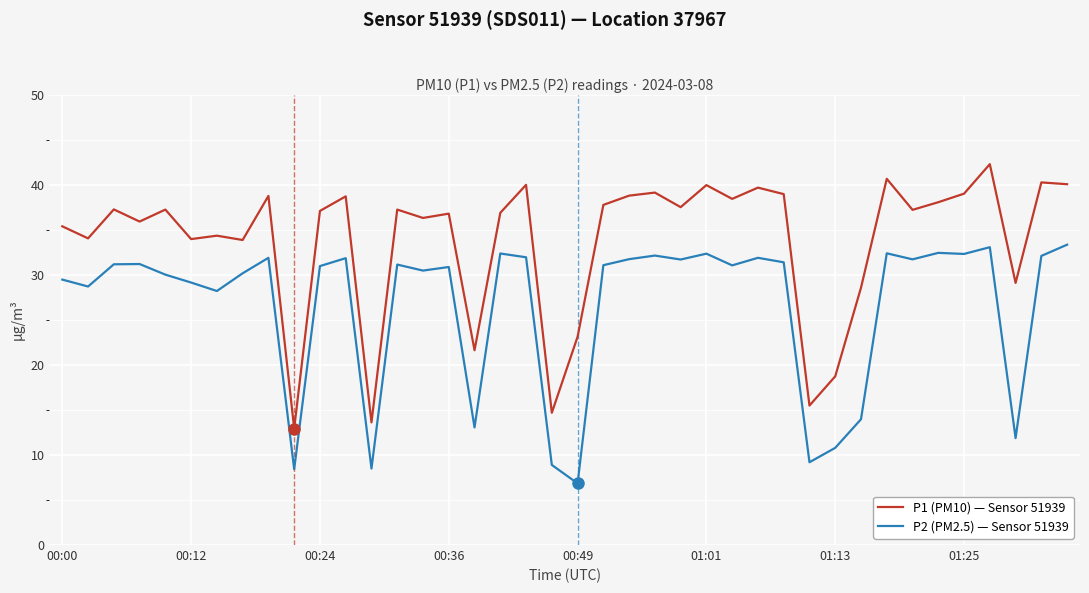

Which series has the largest total across all categories?

P1 (PM10) — Sensor 51939